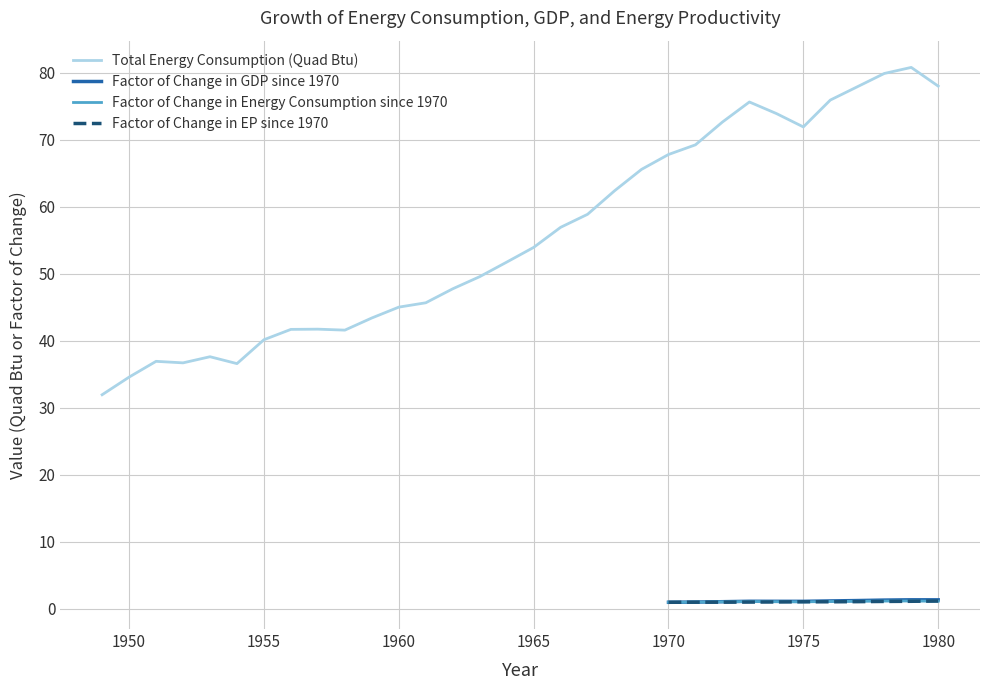

What is the spread (max minus min) of values at 1974?

72.9